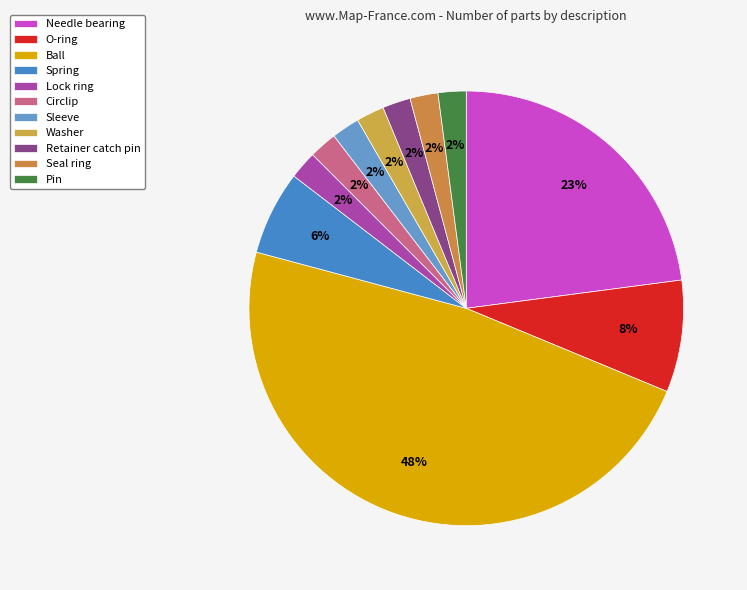

Does any single category account for the majority?

No